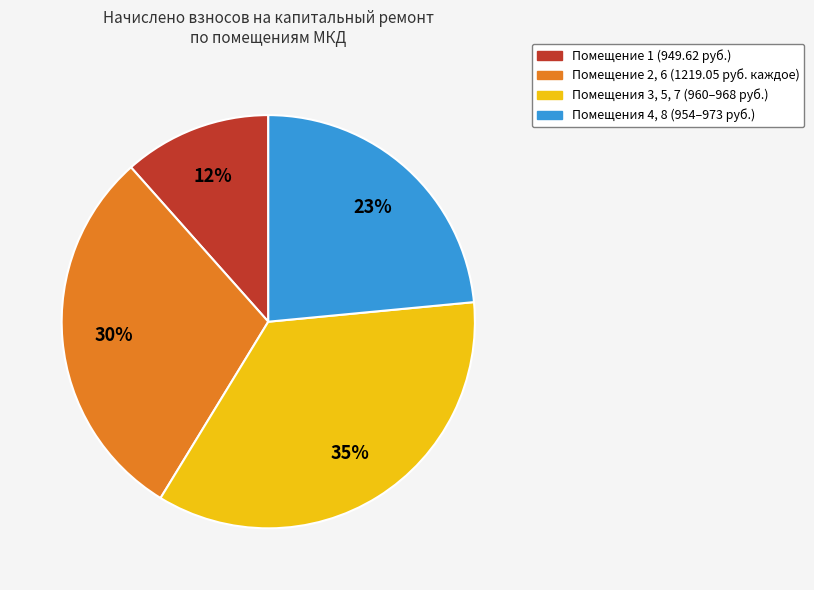

Does any single category account for the majority?

No